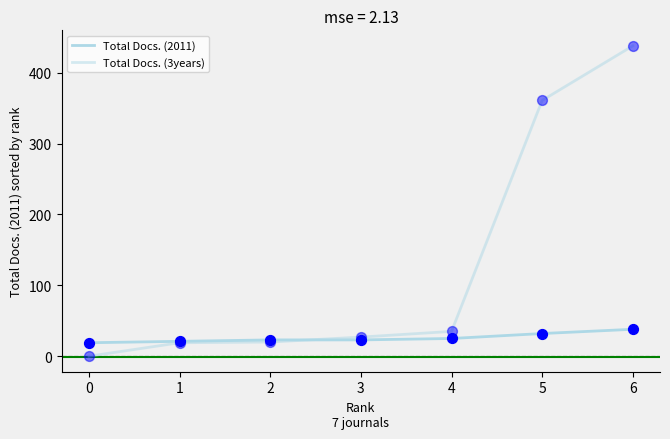

Is this an area chart (filled region under the line)?

No